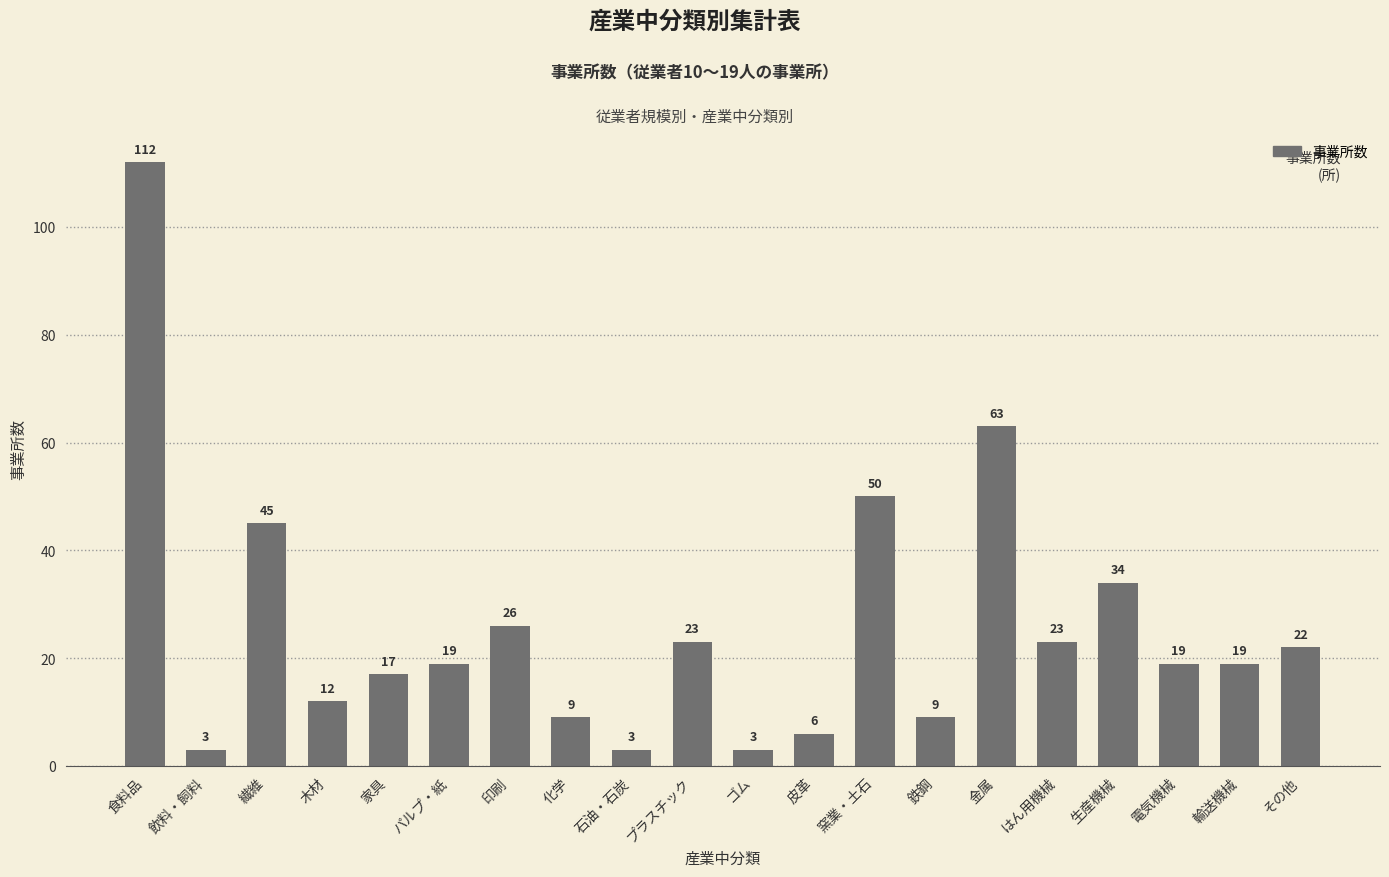

Which has a higher value, 皮革 or その他?

その他